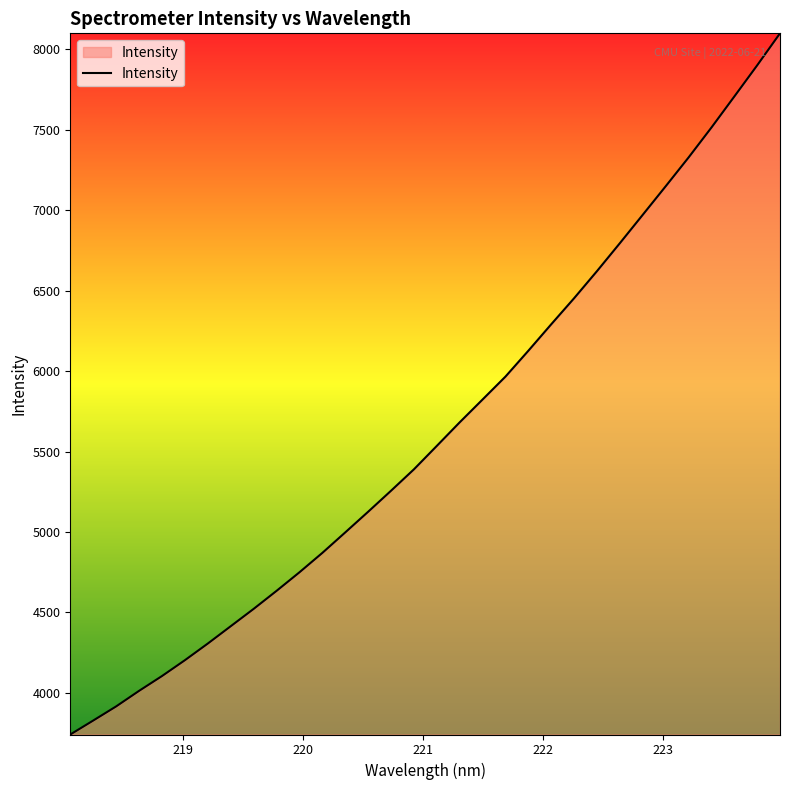

What is the greatest value displayed?

8100.4